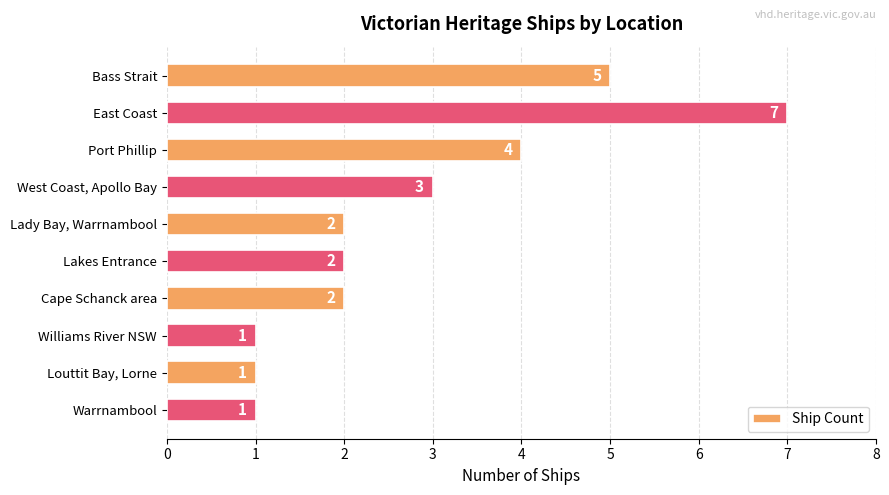

What is the ratio of the value at Williams River NSW to the value at West Coast, Apollo Bay?

0.3